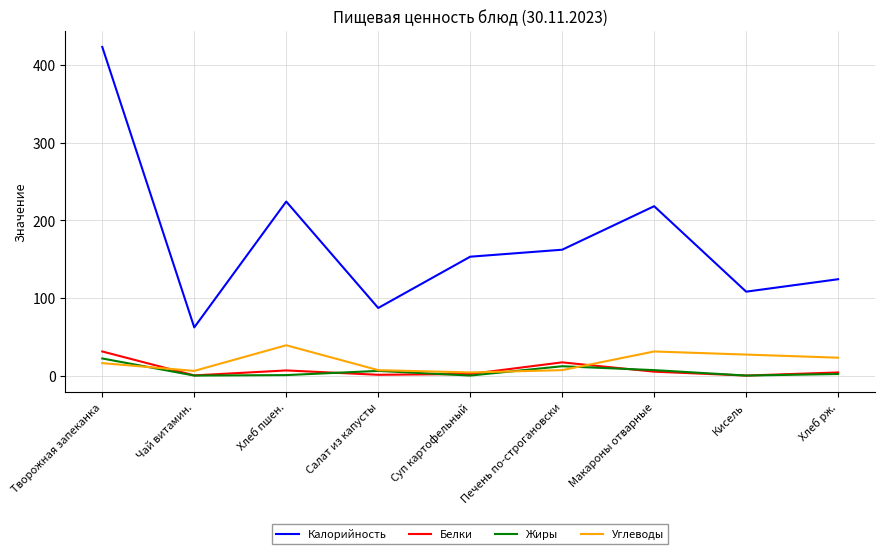

Where is the first local maximum for Жиры?

Салат из капусты